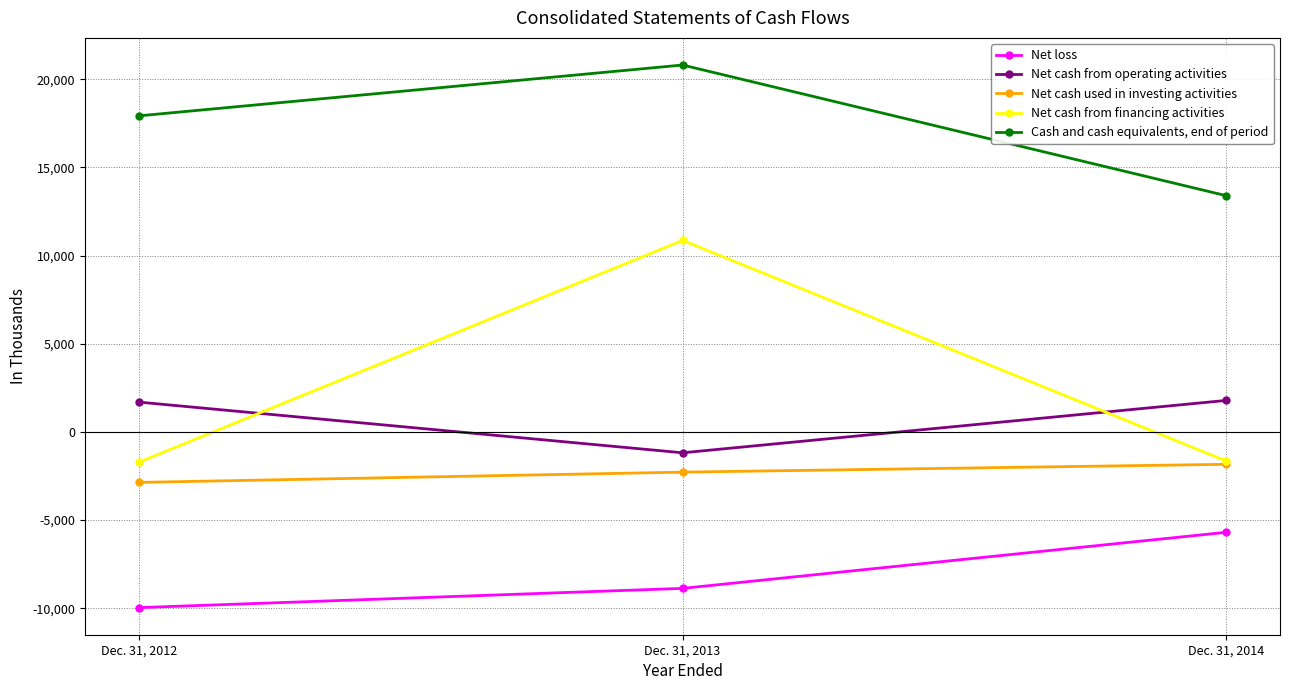

What is the minimum value for Net cash from operating activities?

-1182